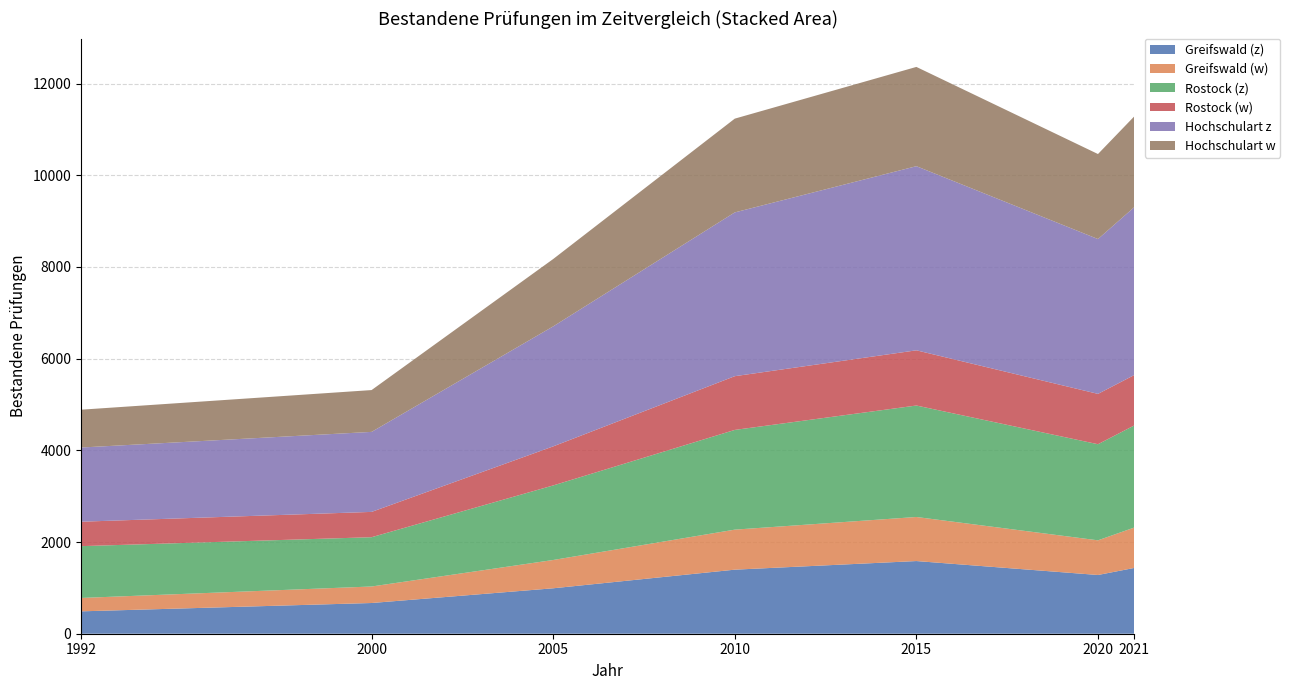

Reading right to left, extract all data points from this chart.

Greifswald (z): 1435	1281	1585	1397	991	670	488
Greifswald (w): 881	756	961	873	617	360	292
Rostock (z): 2227	2096	2431	2175	1626	1075	1130
Rostock (w): 1099	1098	1204	1172	852	552	533
Hochschulart z: 3662	3377	4016	3572	2617	1745	1618
Hochschulart w: 1980	1854	2165	2045	1469	912	825